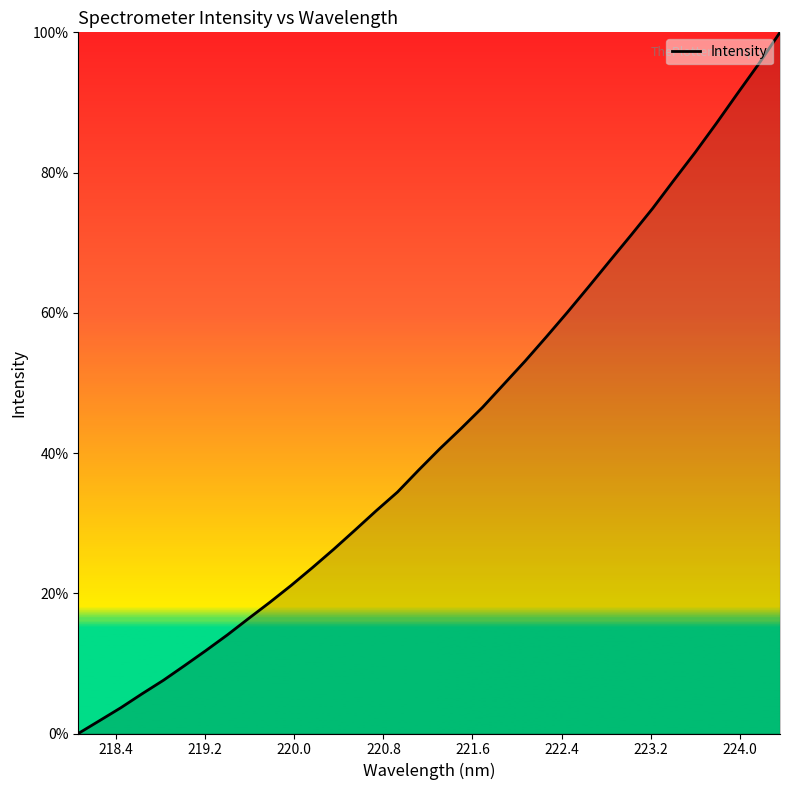

What is the difference between the maximum and minimum values?

100.0